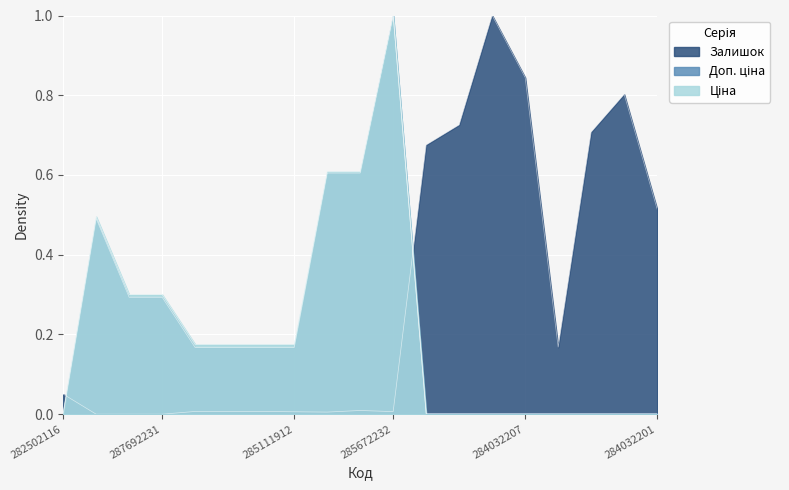

What position from the left is 284032207?

15